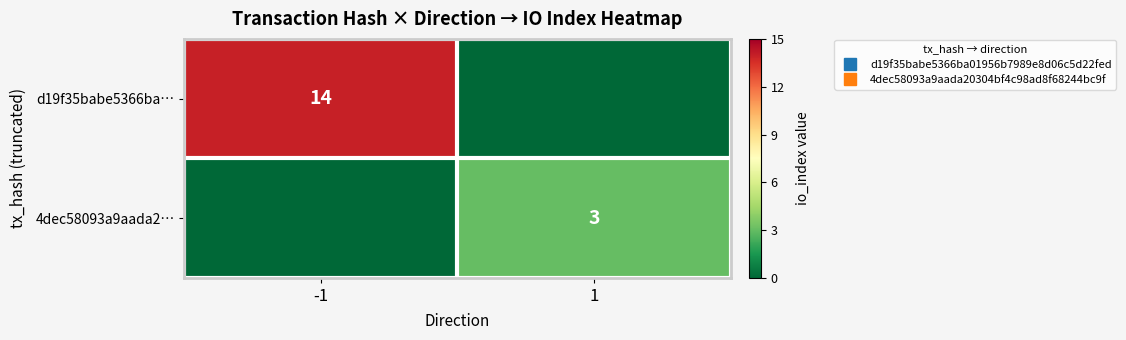

Is the value of 4dec58093a9aada2… at 1 greater than the value of d19f35babe5366ba… at 1?

Yes